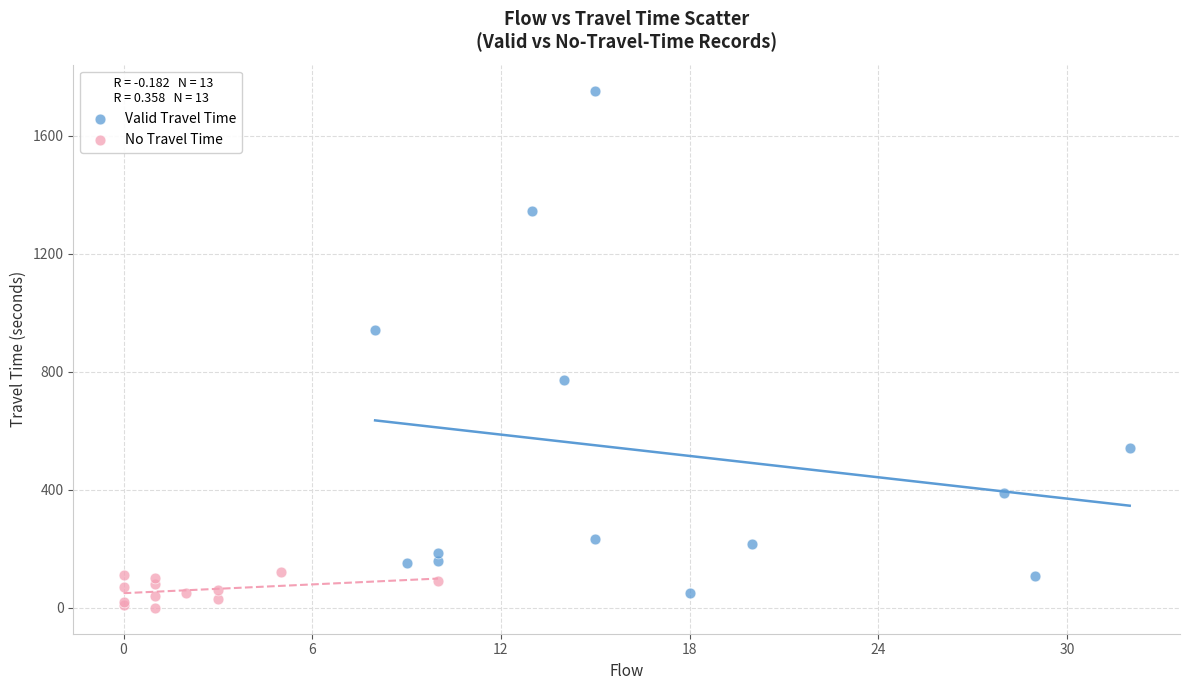

Which series reaches the minimum Y coordinate?

No Travel Time